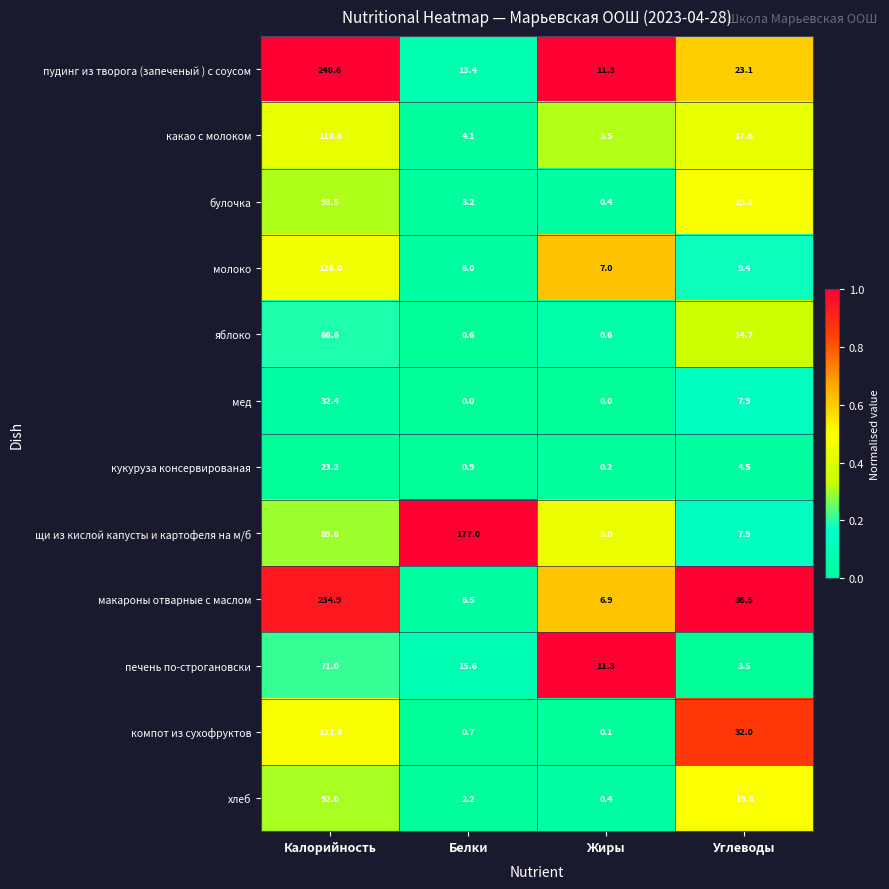

Which series has the largest range (max minus min)?

пудинг из творога (запеченый ) с соусом